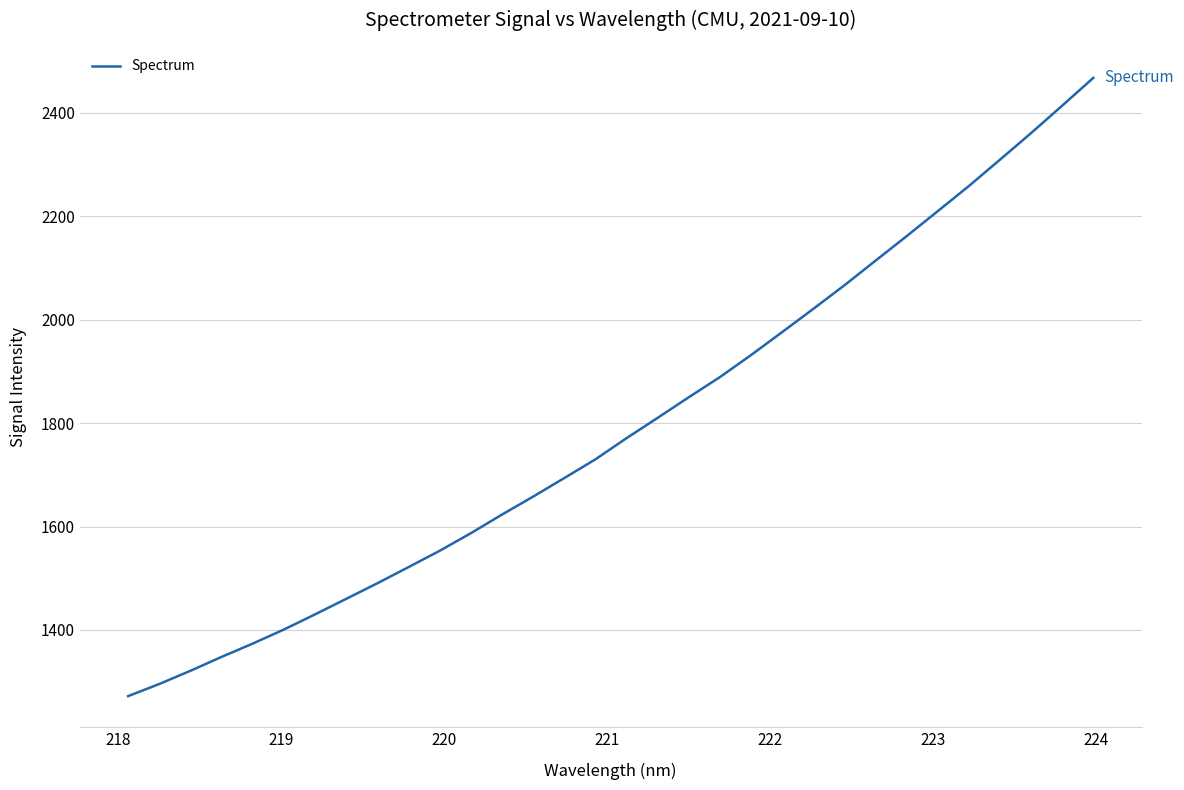

What is the maximum value shown in the chart?

2467.8